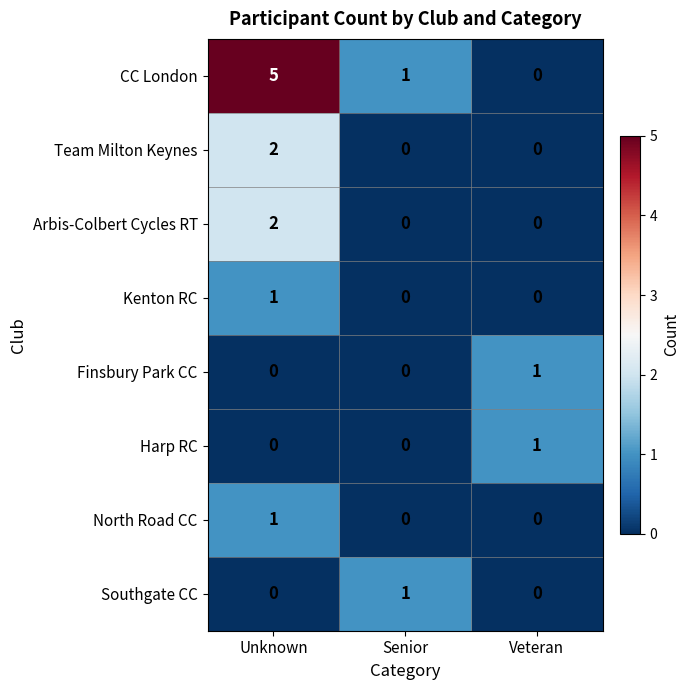

What is the difference between the highest and lowest values at Unknown?

5